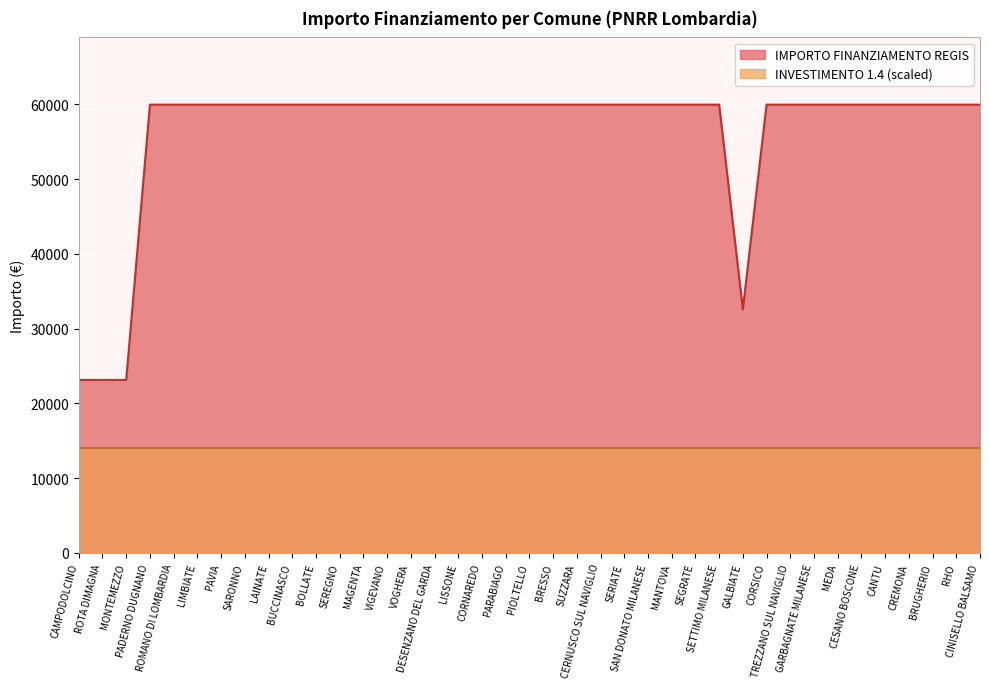

What is the label of the 39th point from the left?

CINISELLO BALSAMO